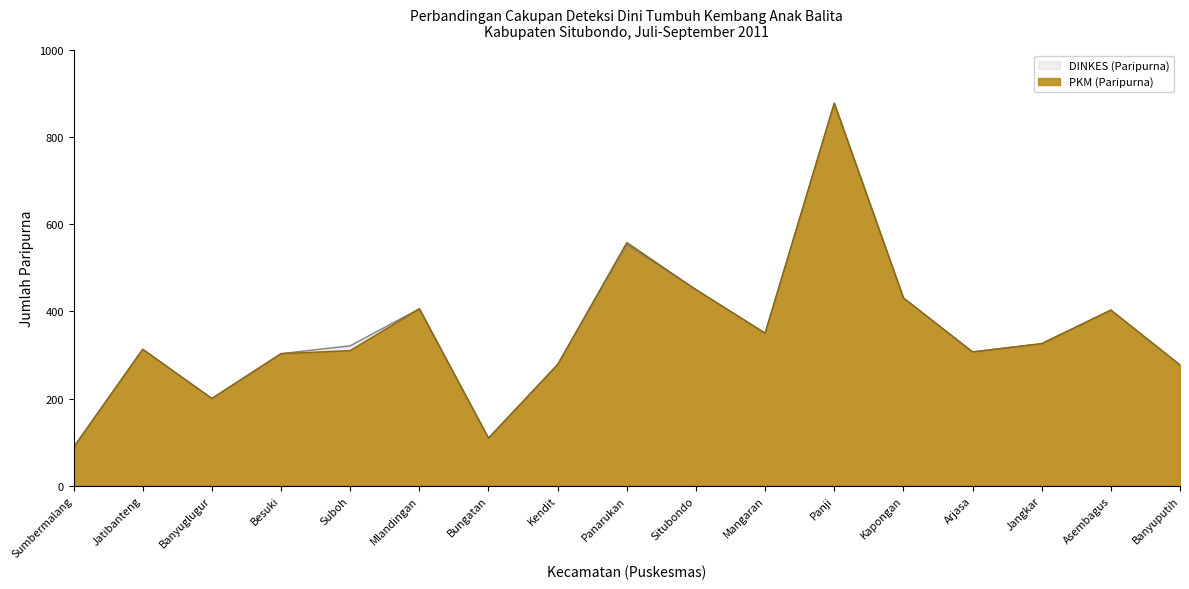

Rank the series by their maximum value, from highest to lowest.

PKM (Paripurna), DINKES (Paripurna)